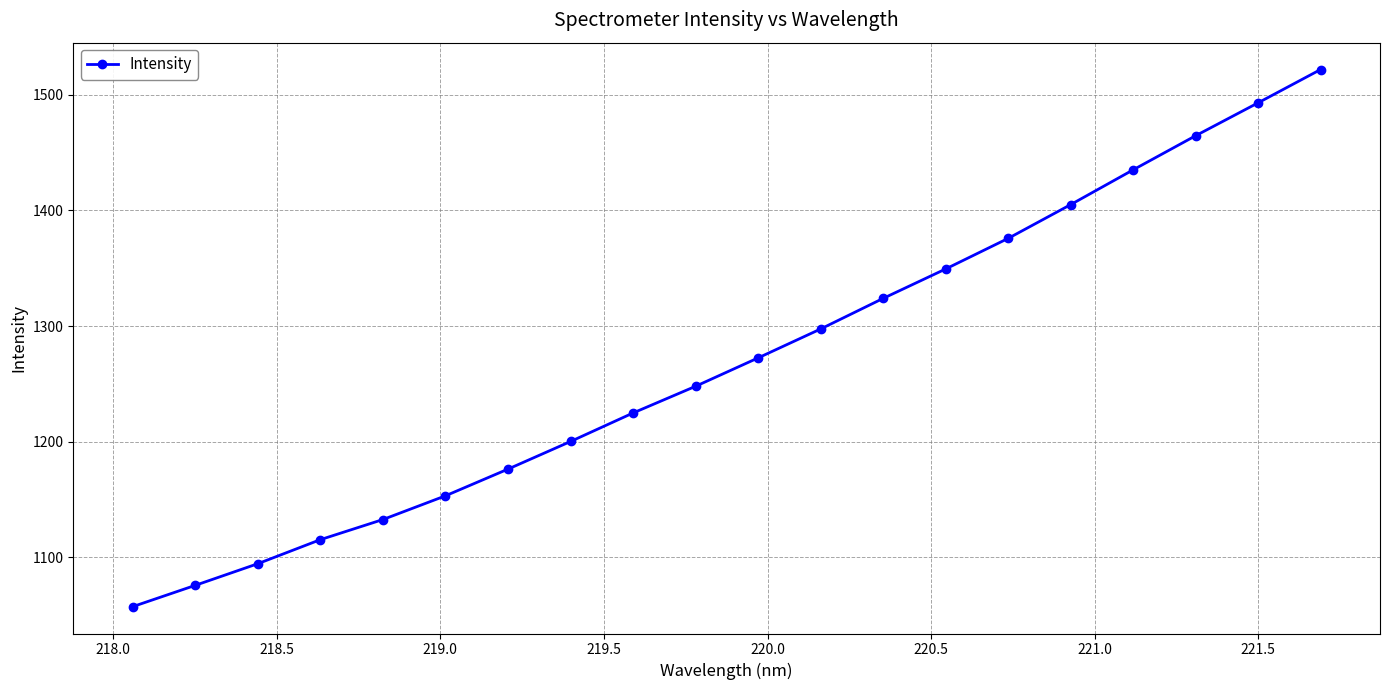

True or false: the data has more than 2 interior local peaks.

False